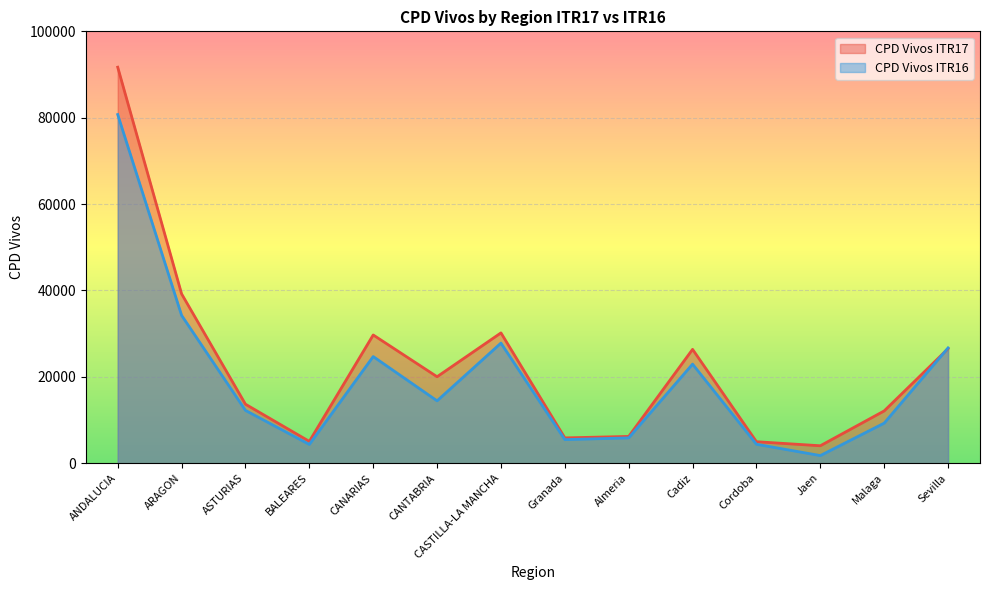

What is the value of the CPD Vivos ITR16 point at the 14th from the left?

26701